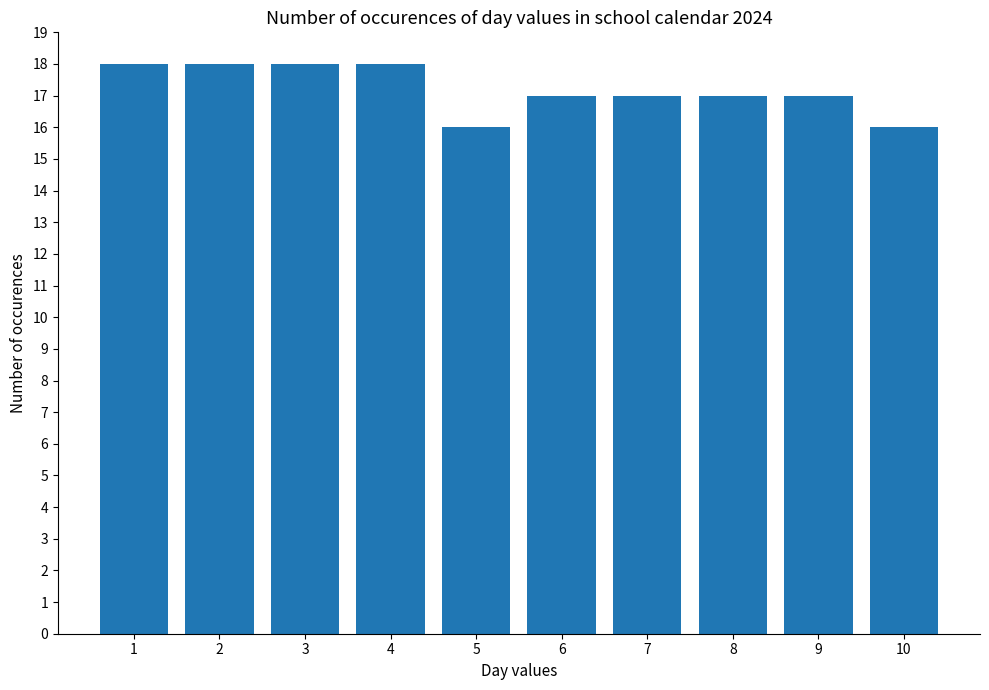

What is the difference between the maximum and minimum values?

2